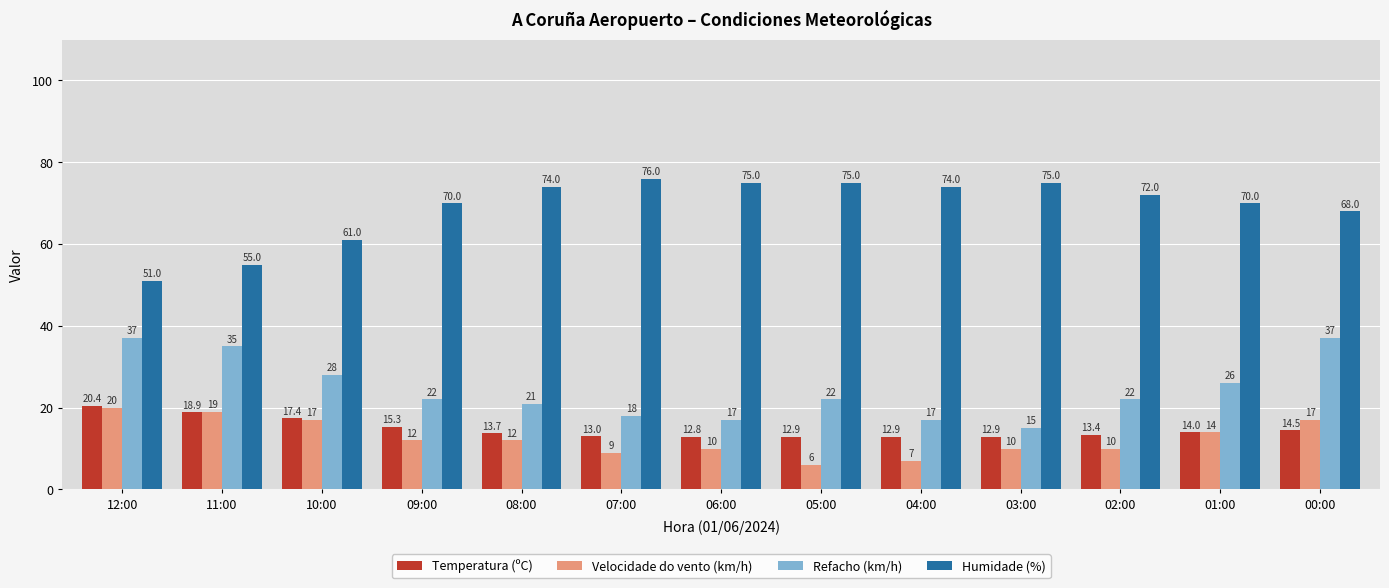

What value does the Temperatura (ºC) series have at 06:00?

12.8